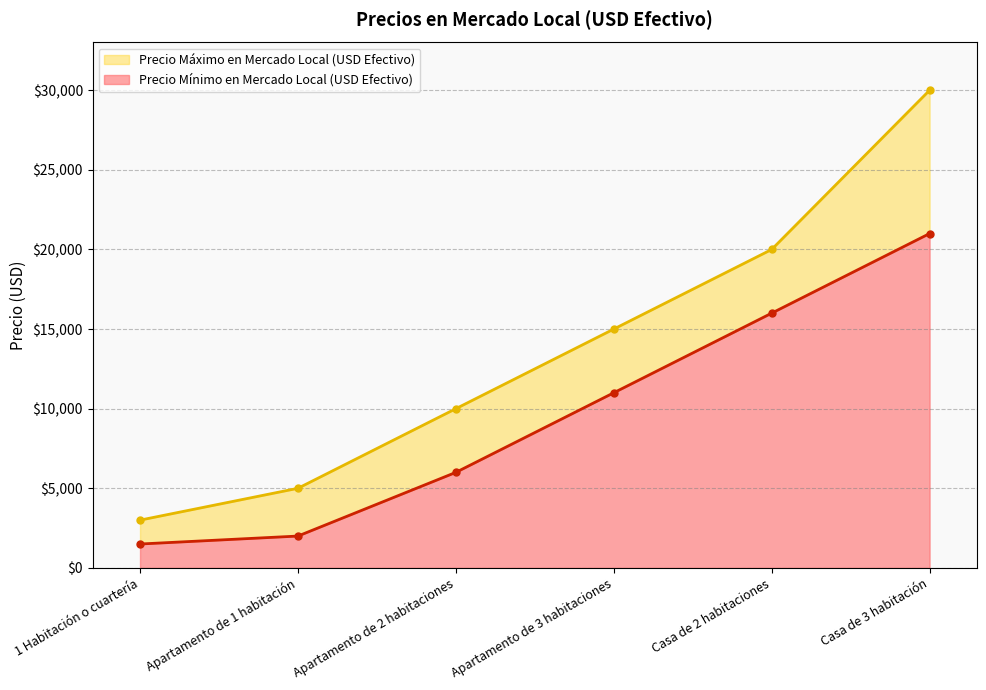

What is the sum of the Precio Máximo en Mercado Local (USD Efectivo) values at Apartamento de 3 habitaciones and Casa de 2 habitaciones?

35000